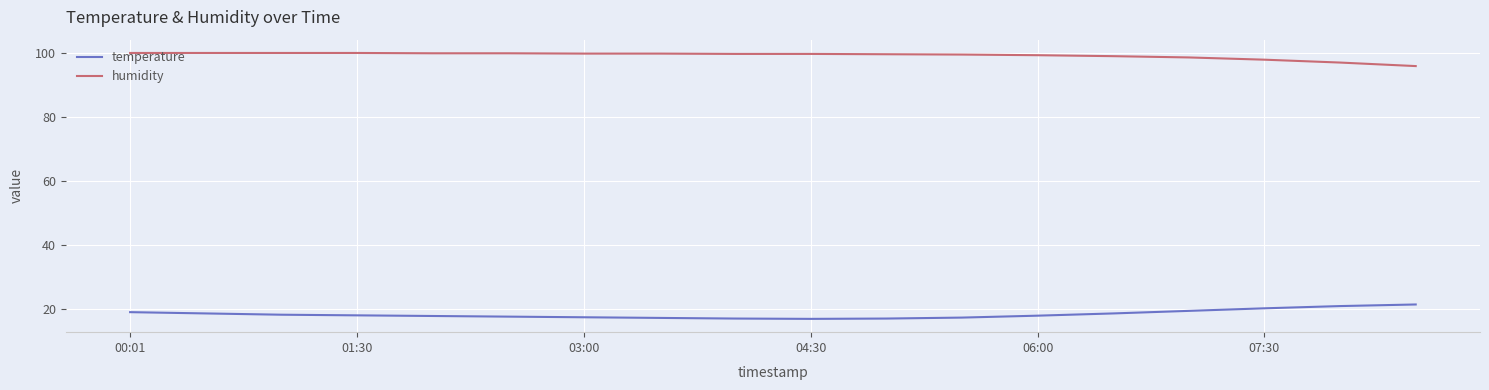

Which series has the largest total across all categories?

humidity